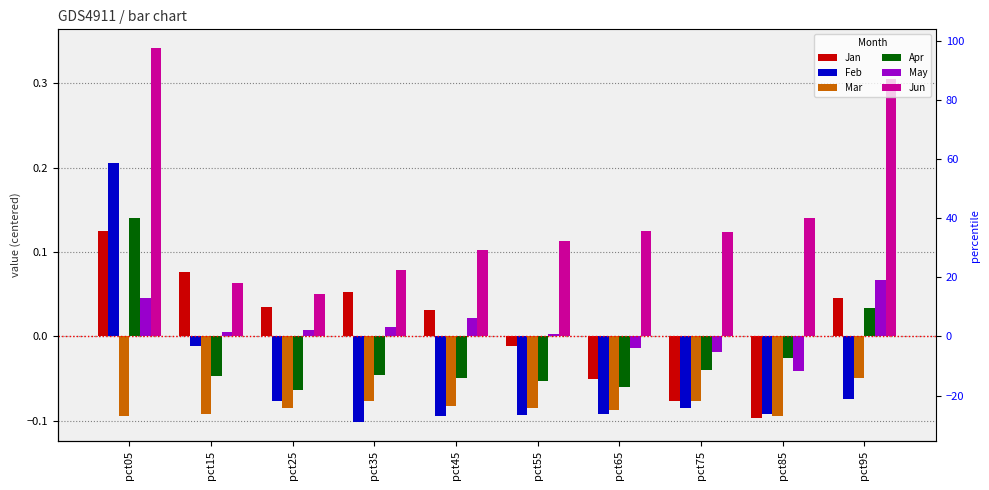

At which label does Feb reach its peak?

pct05